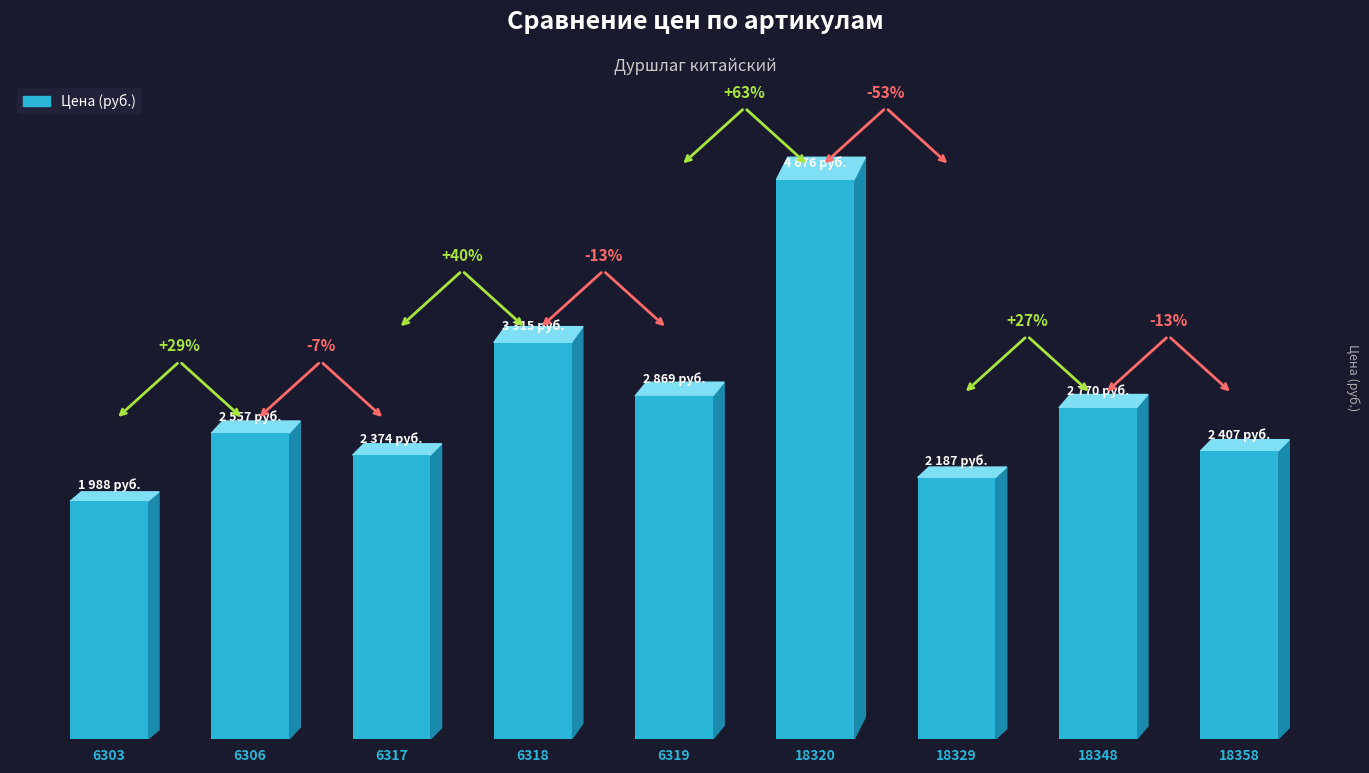

Where does the data first go above 2557?

6318